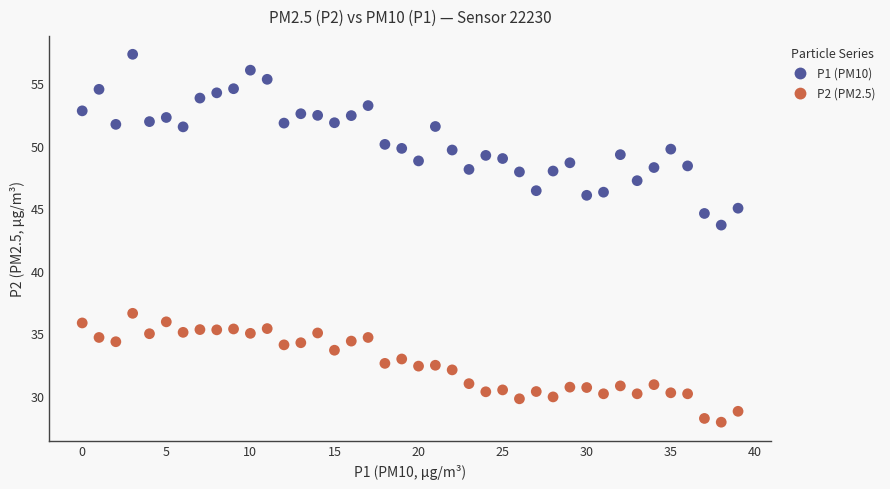

Which series reaches the minimum Y coordinate?

P2 (PM2.5)